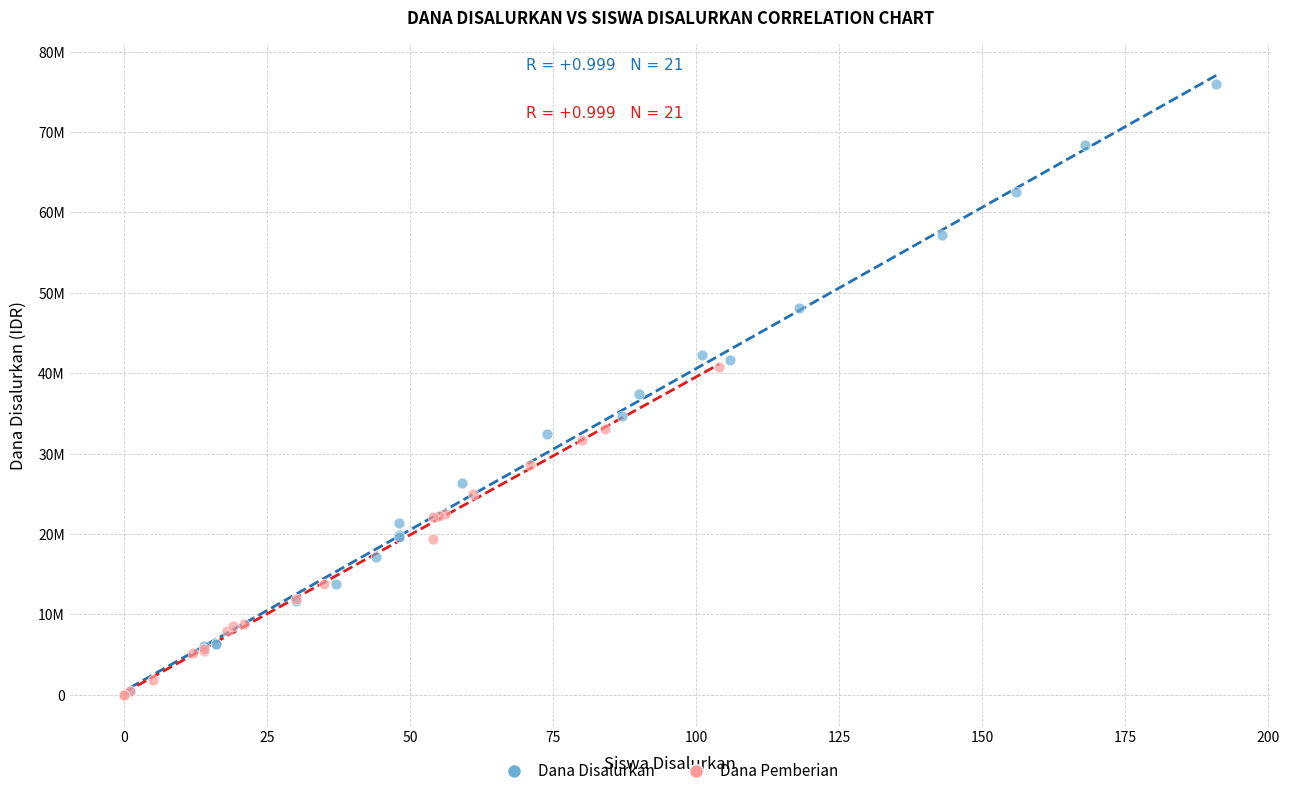

Which series reaches the maximum Y coordinate?

Dana Disalurkan